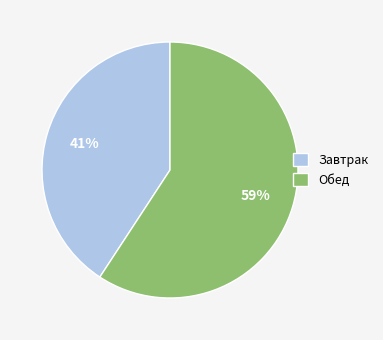

What percentage is the Завтрак slice, to the nearest percent?

41%